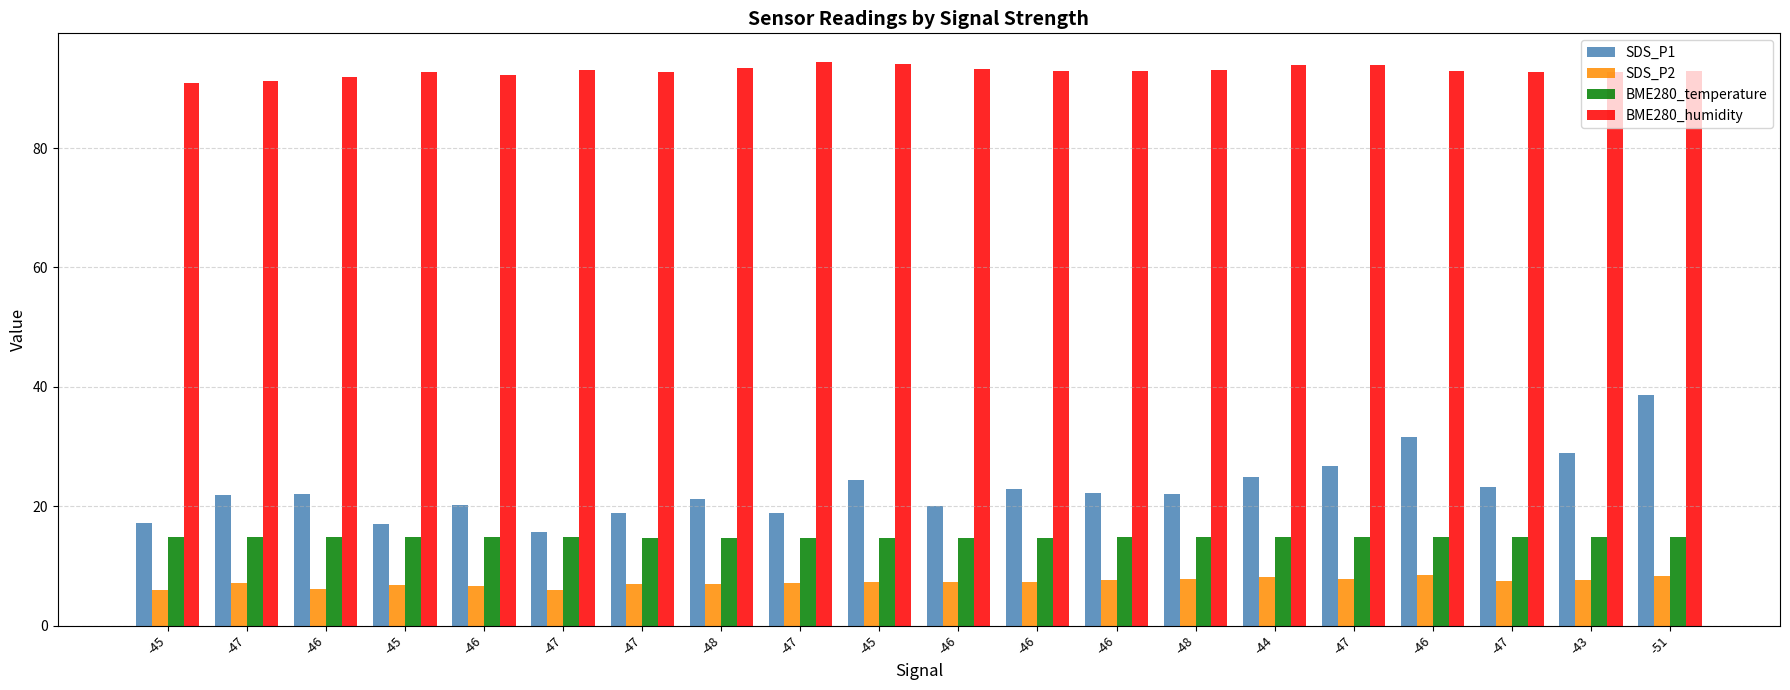

What is the value of the BME280_temperature bar at the 7th from the left?

14.8